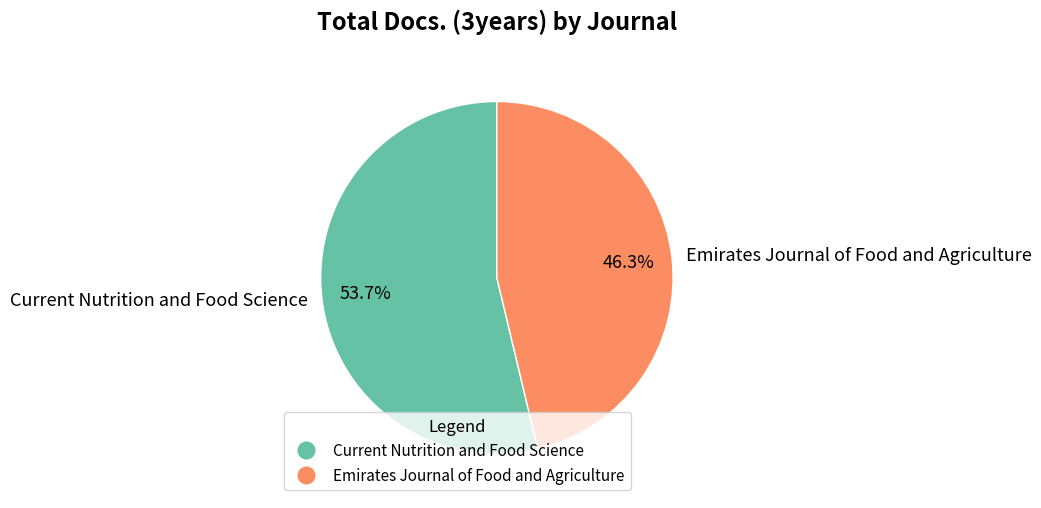

To the nearest percent, what is the difference between the Current Nutrition and Food Science and Emirates Journal of Food and Agriculture slice percentages?

7%